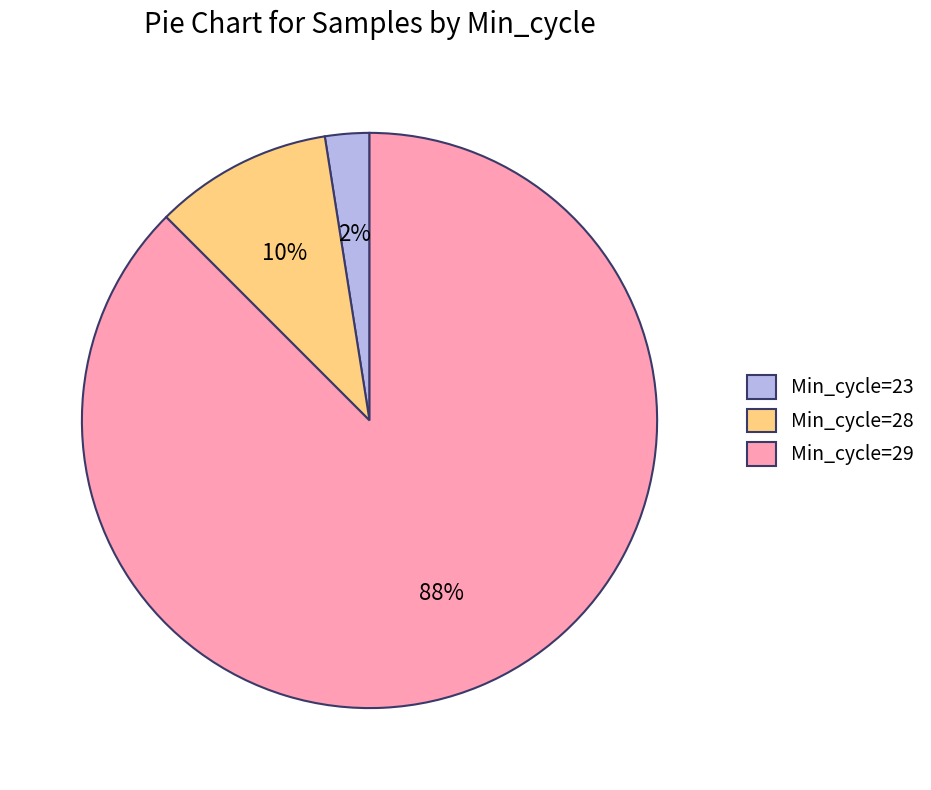

How many segments does this pie chart have?

3